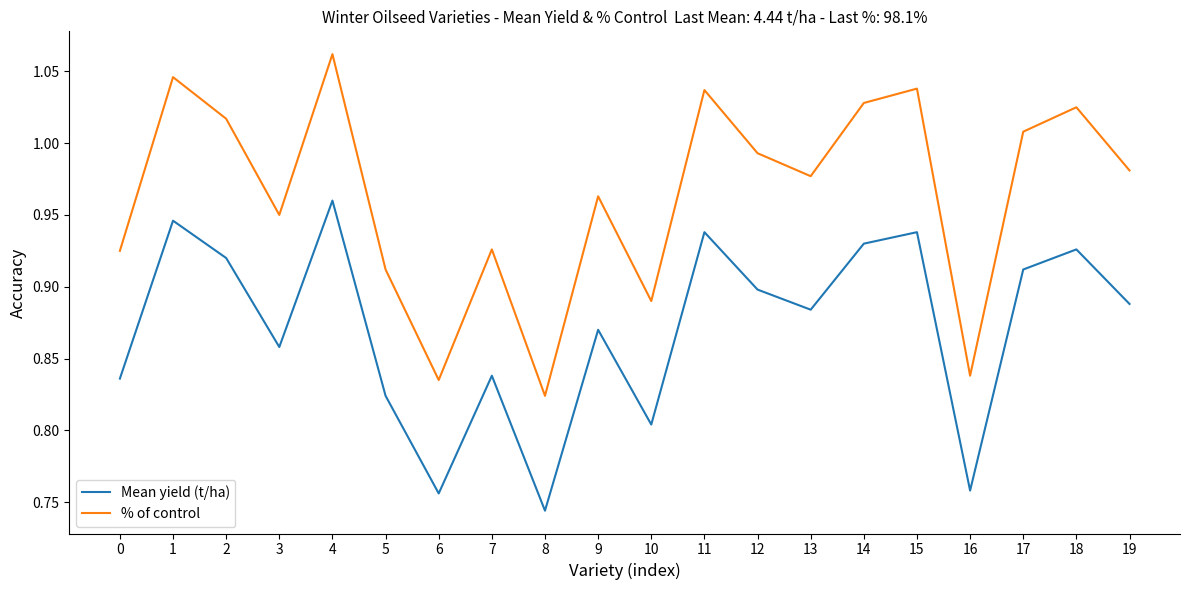

At which category does the chart reach its peak across all series?

4